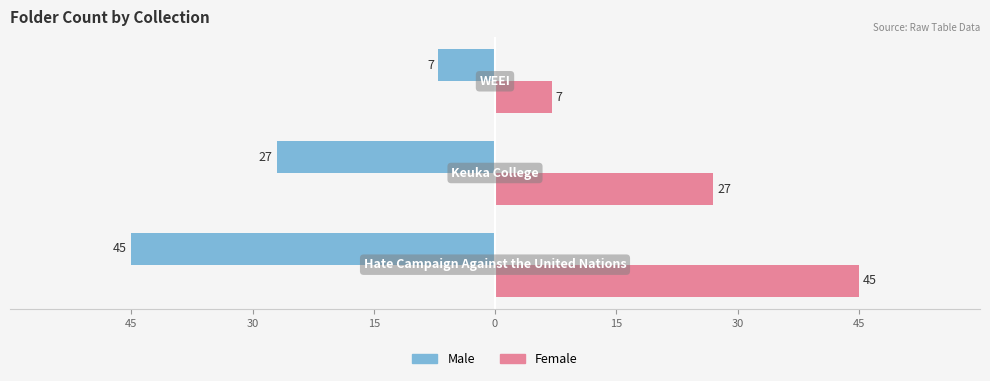

What are all the series names shown in the legend?

Male, Female